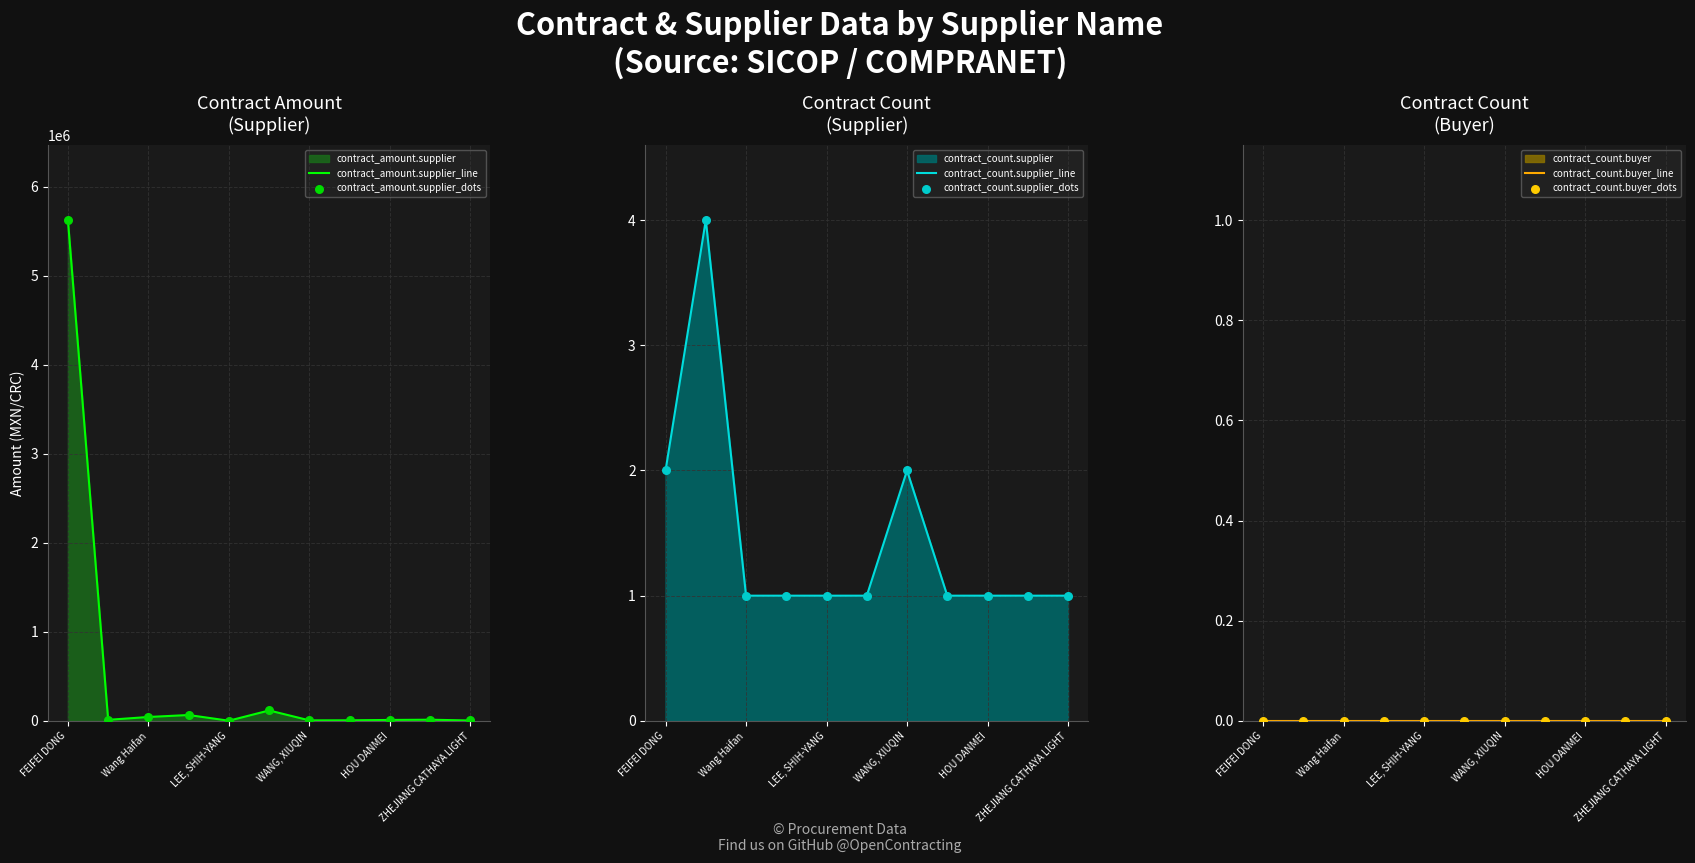

What is the total value across all series at 7?

13335.3